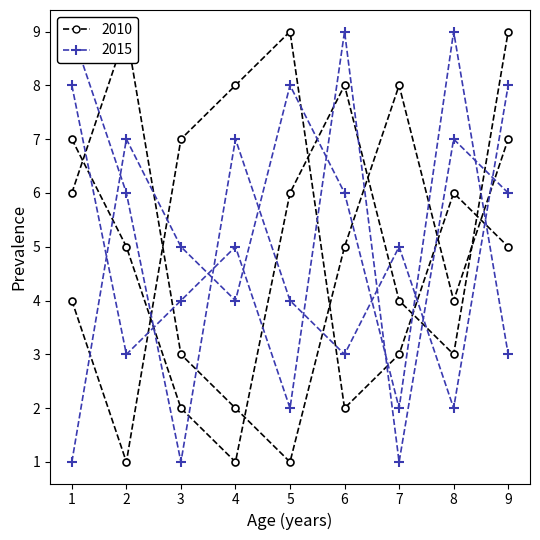

Where is col_8 nearest to the value 5?

7